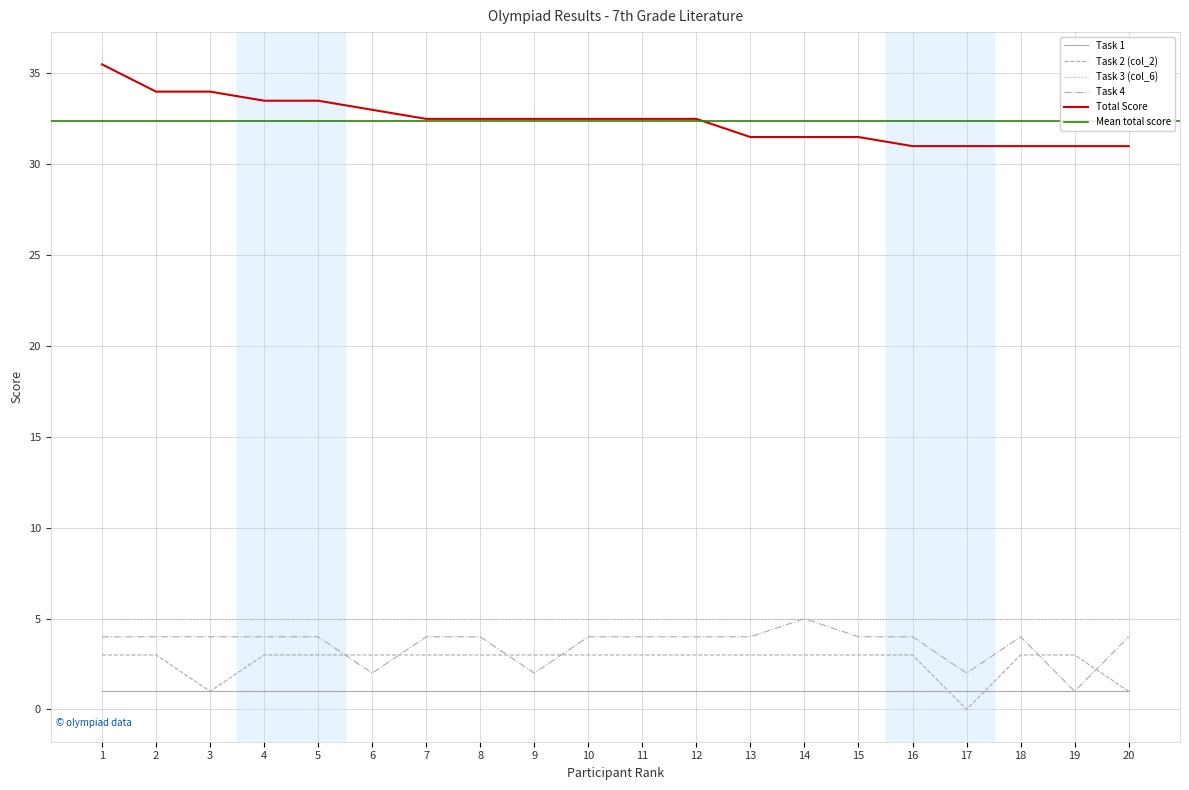

Rank the categories by Total Score value from lowest to highest.

16, 17, 18, 19, 20, 13, 14, 15, 7, 8, 9, 10, 11, 12, 6, 4, 5, 2, 3, 1